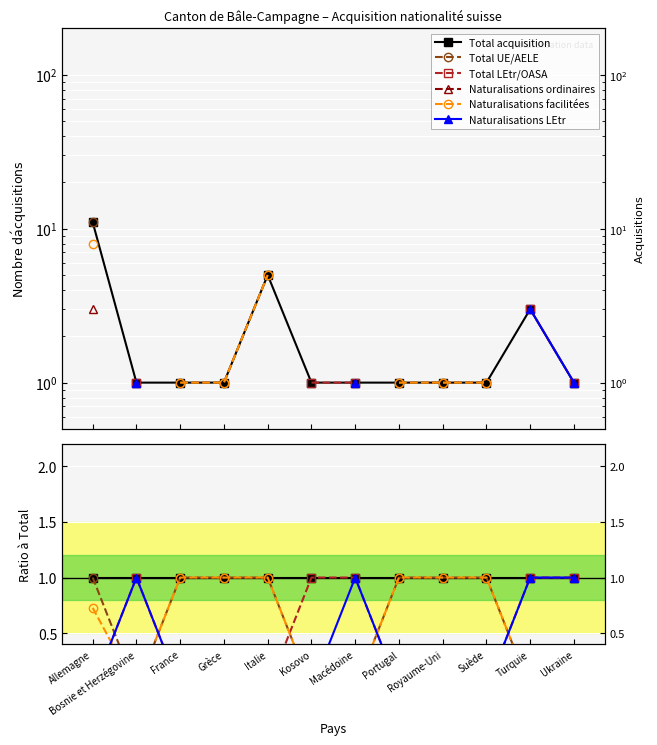

The value of Total acquisition at Suède is 0.6. True or false?

False